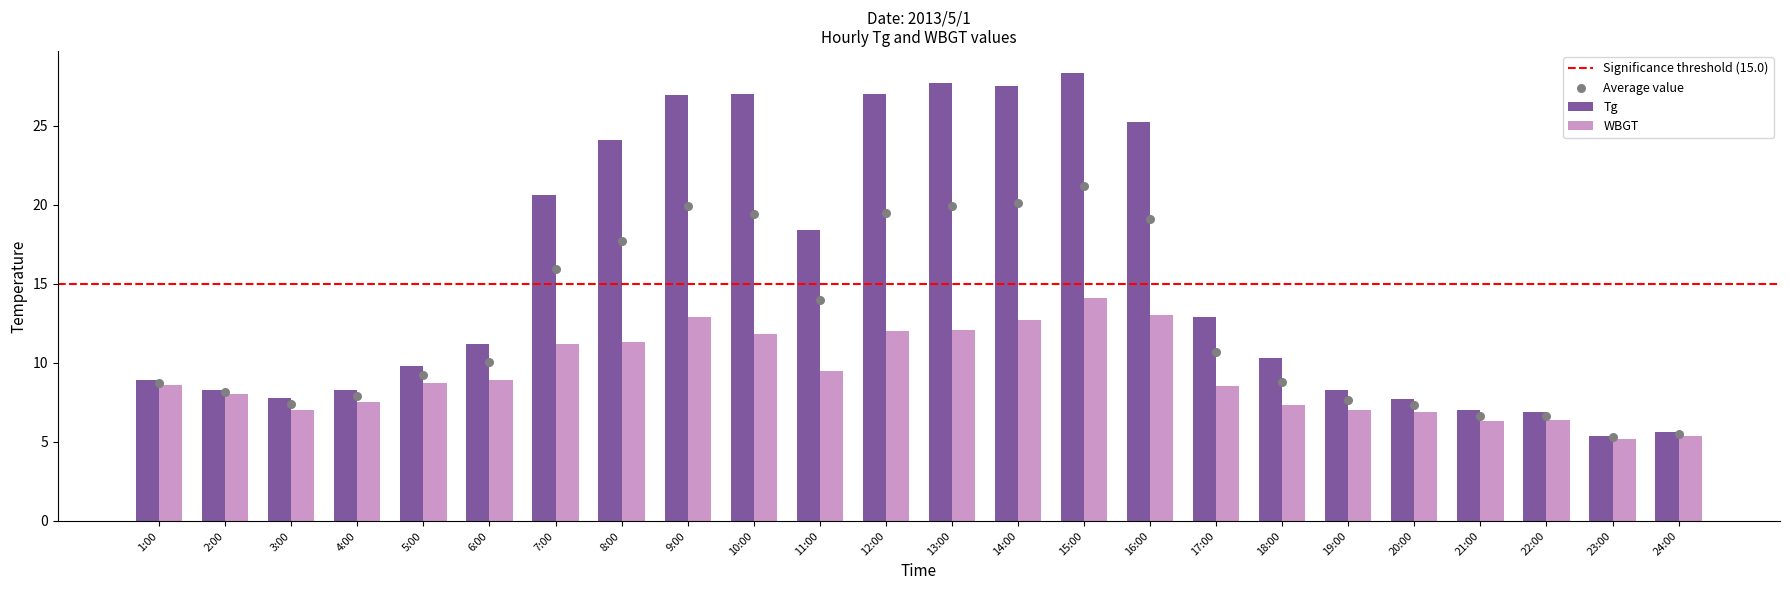

Which series has the widest spread of Y values?

Tg